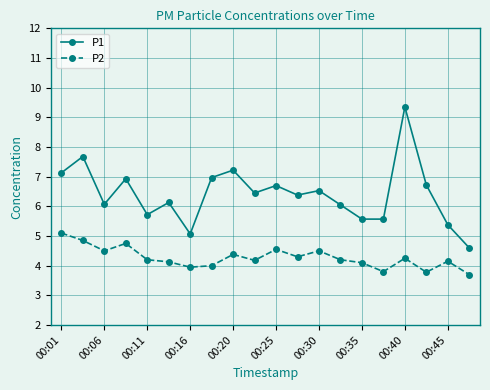

Which series has the widest spread of values?

P1